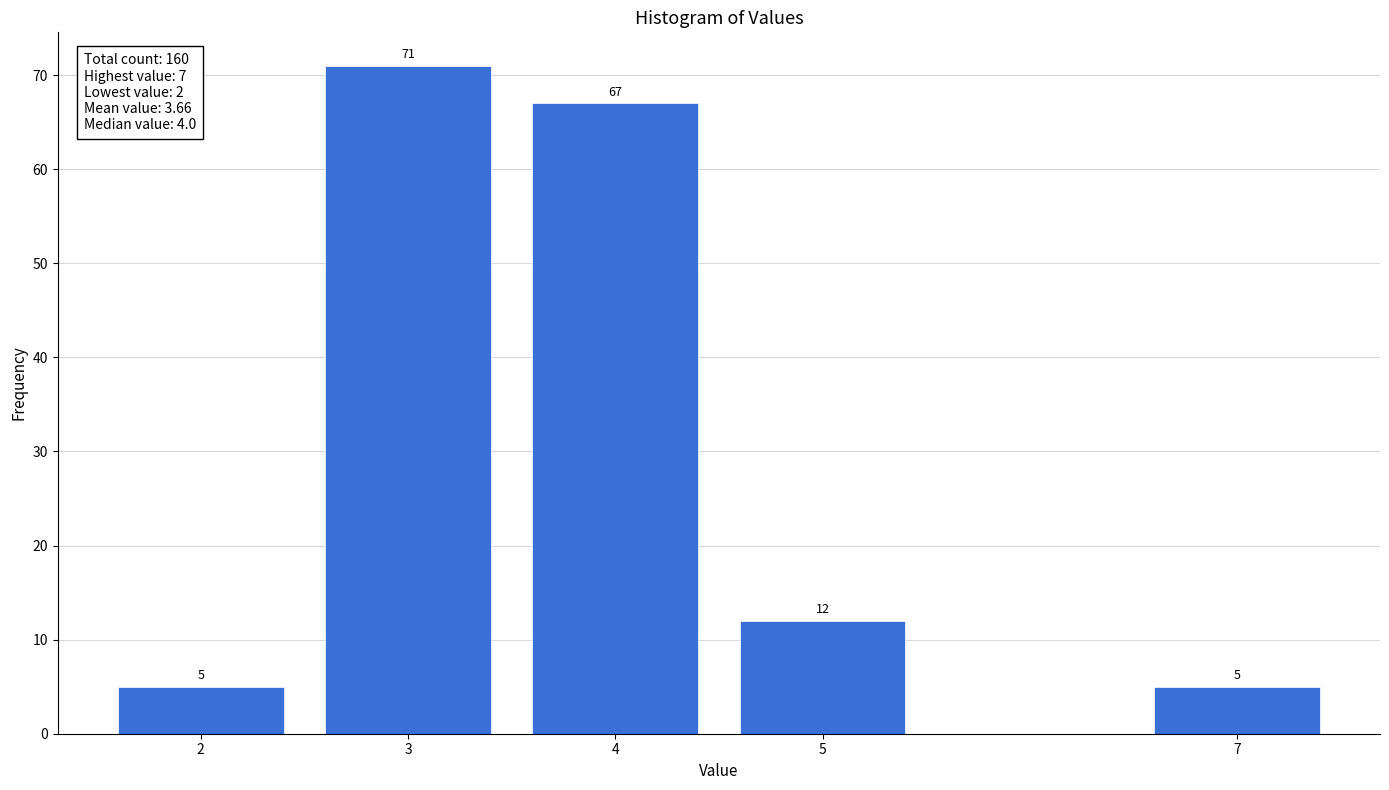

Reading left to right, extract all data points from this chart.

5	71	67	12	5